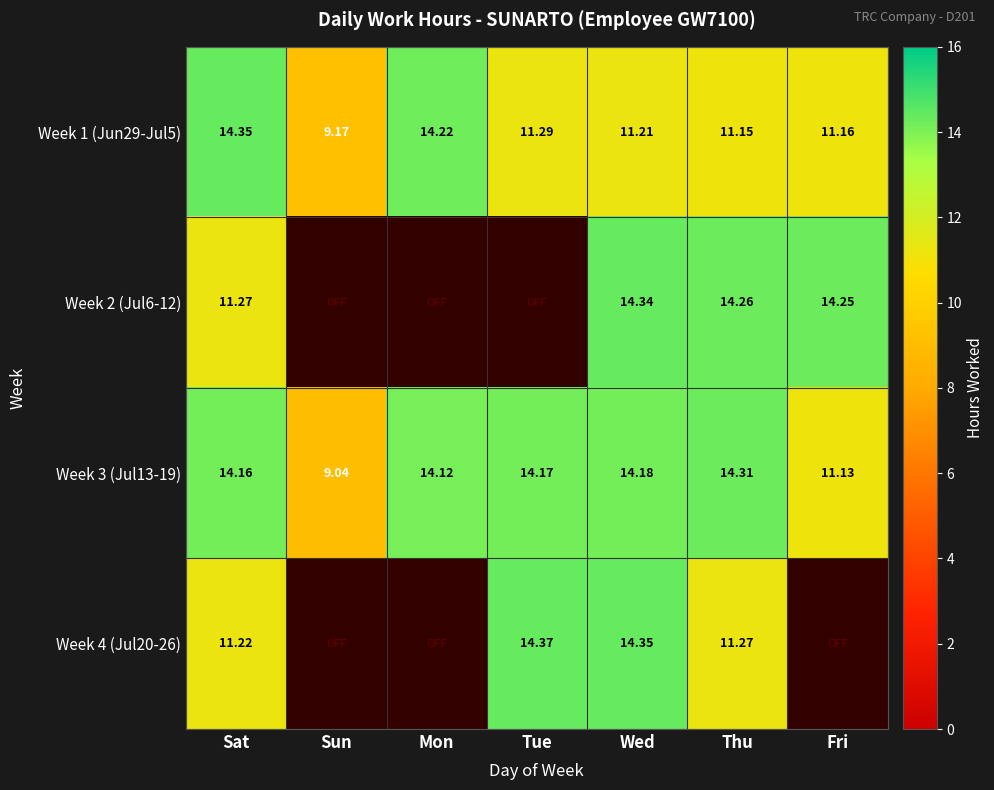

At which label does Week 3 (Jul13-19) reach its minimum?

Sun